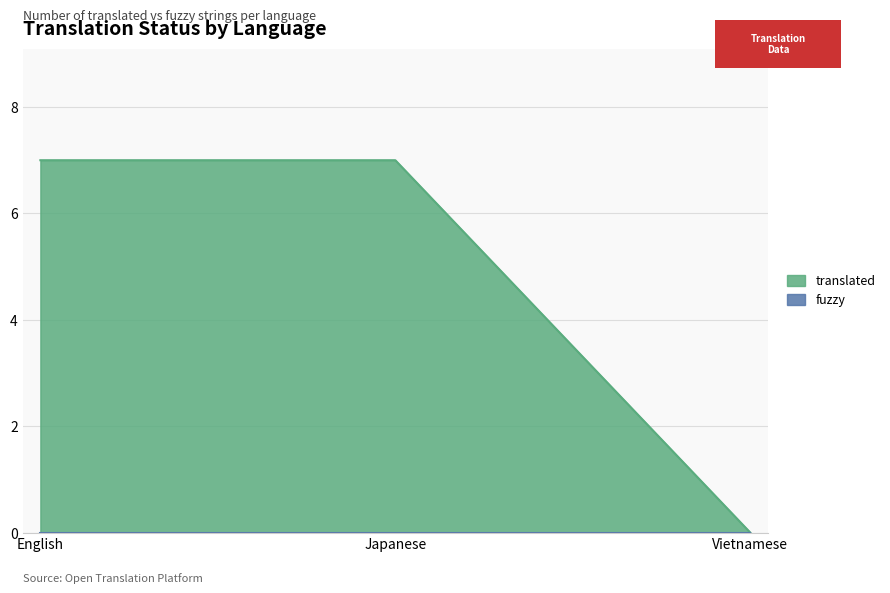

Rank the categories by value from highest to lowest.

English, Japanese, Vietnamese